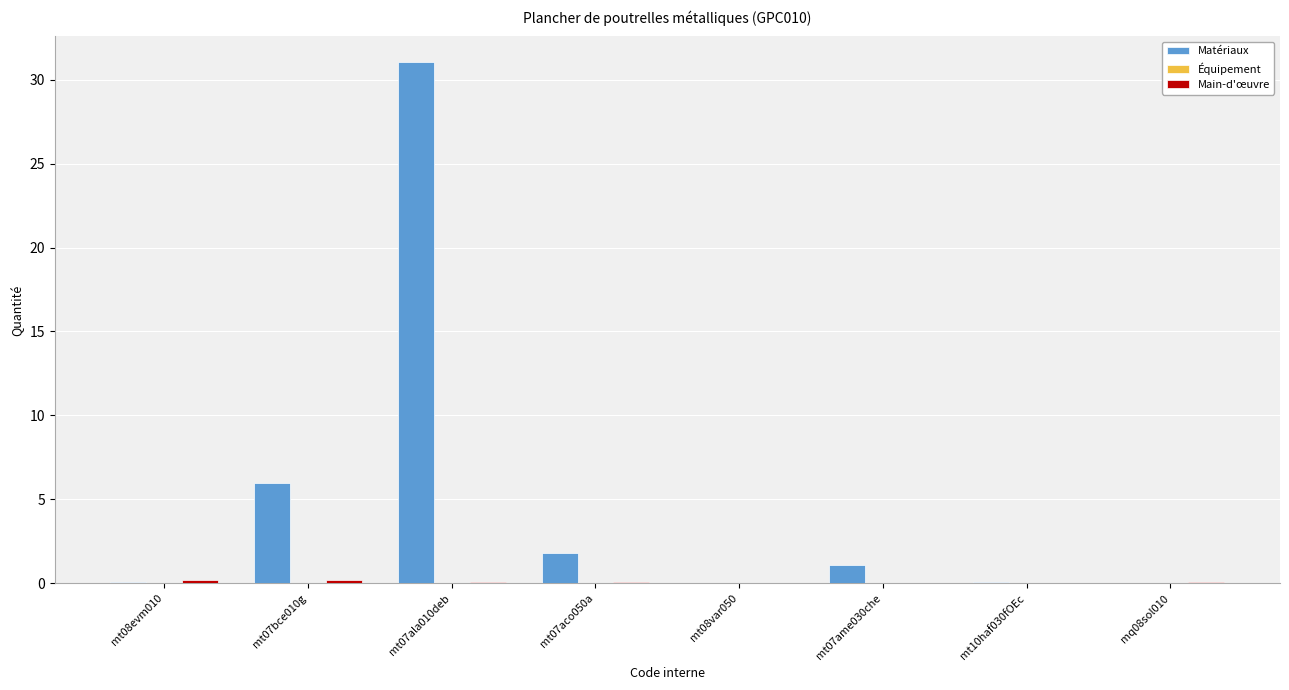

How many groups of bars are there?

8